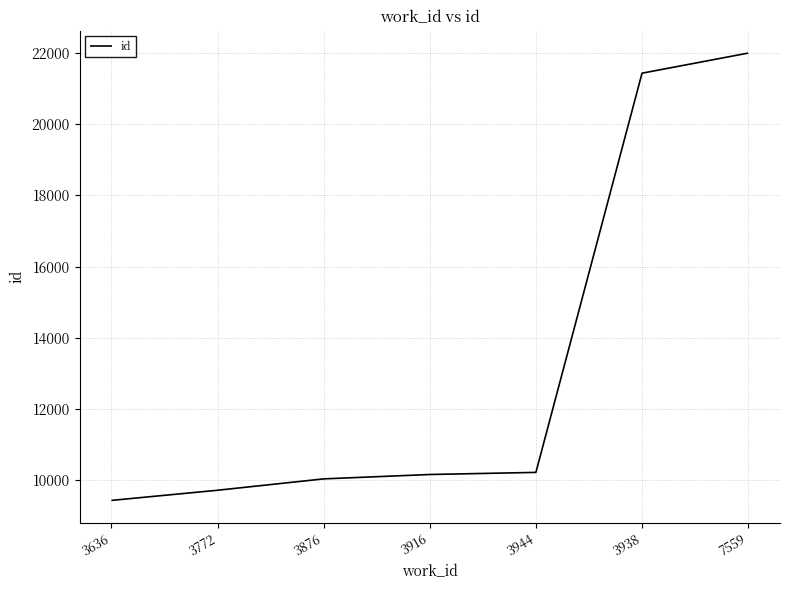

Read the value at 3876.

10044